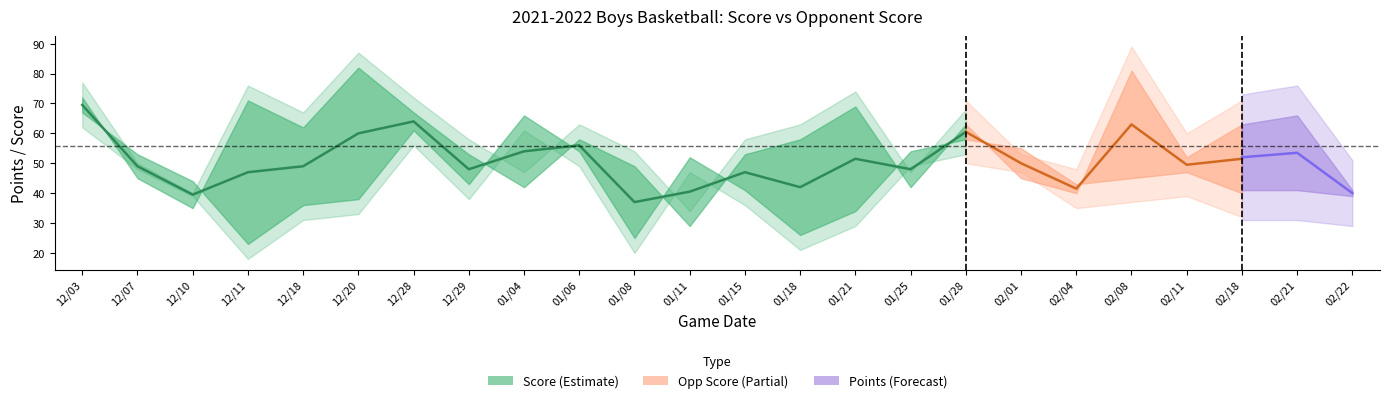

What is the greatest value displayed?

82